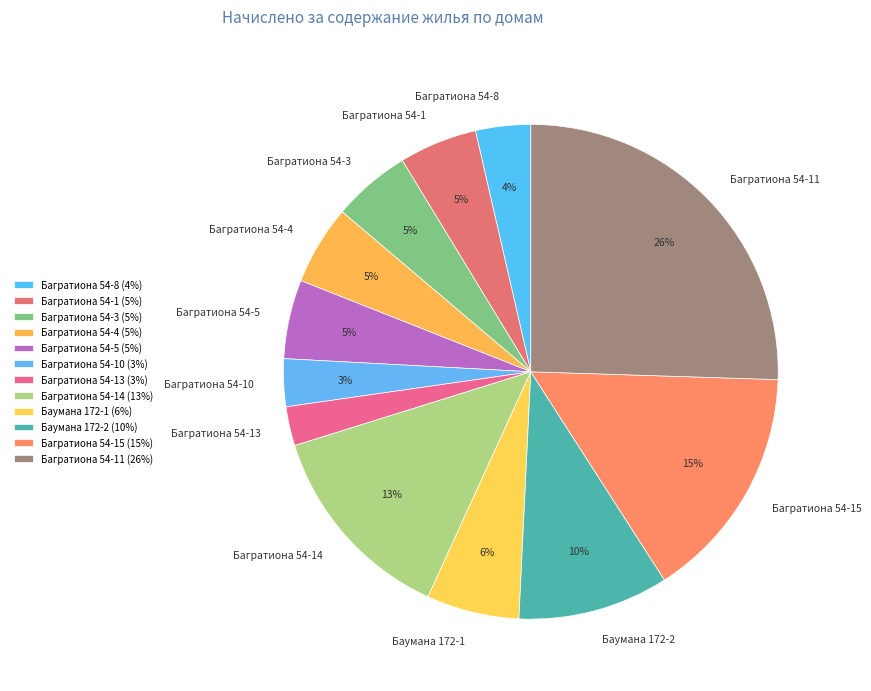

To the nearest percent, what is the combined percentage of Багратиона 54-14 and Багратиона 54-10?

16%